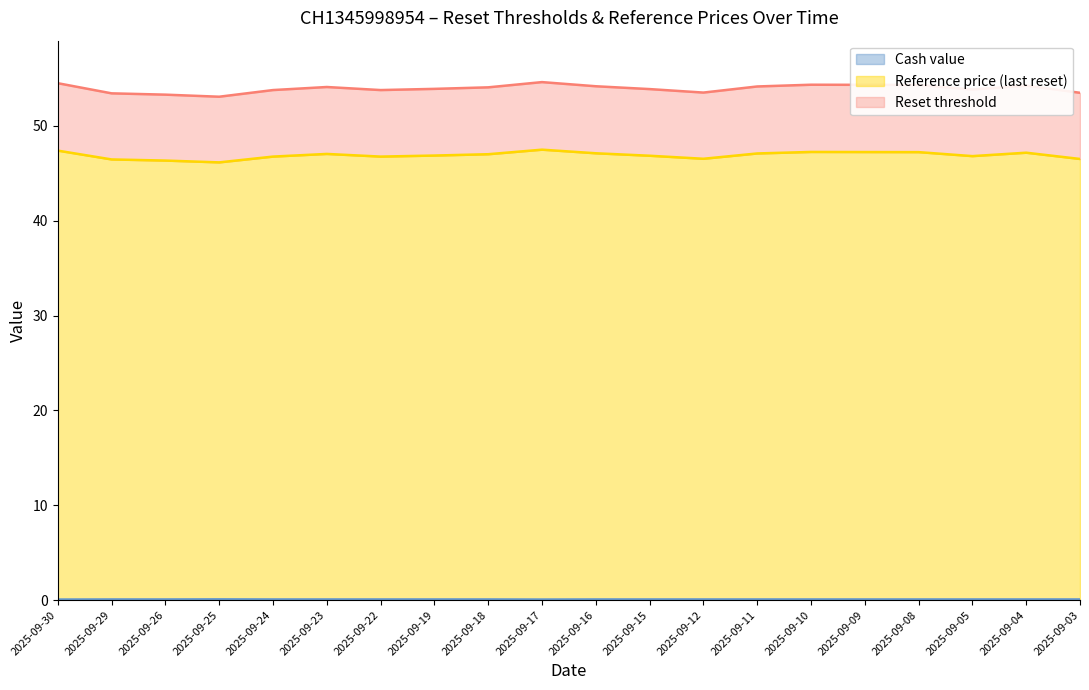

What is the value of the Reset threshold point at the 4th from the left?

53.1